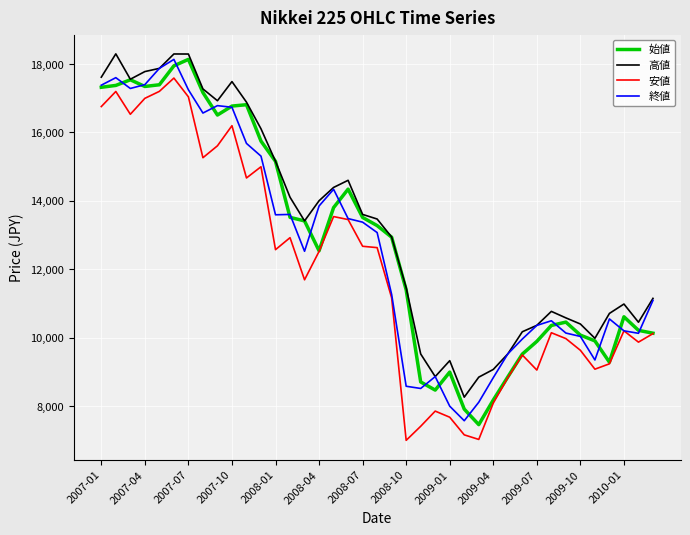

What is the maximum value for 始値?

18139.0